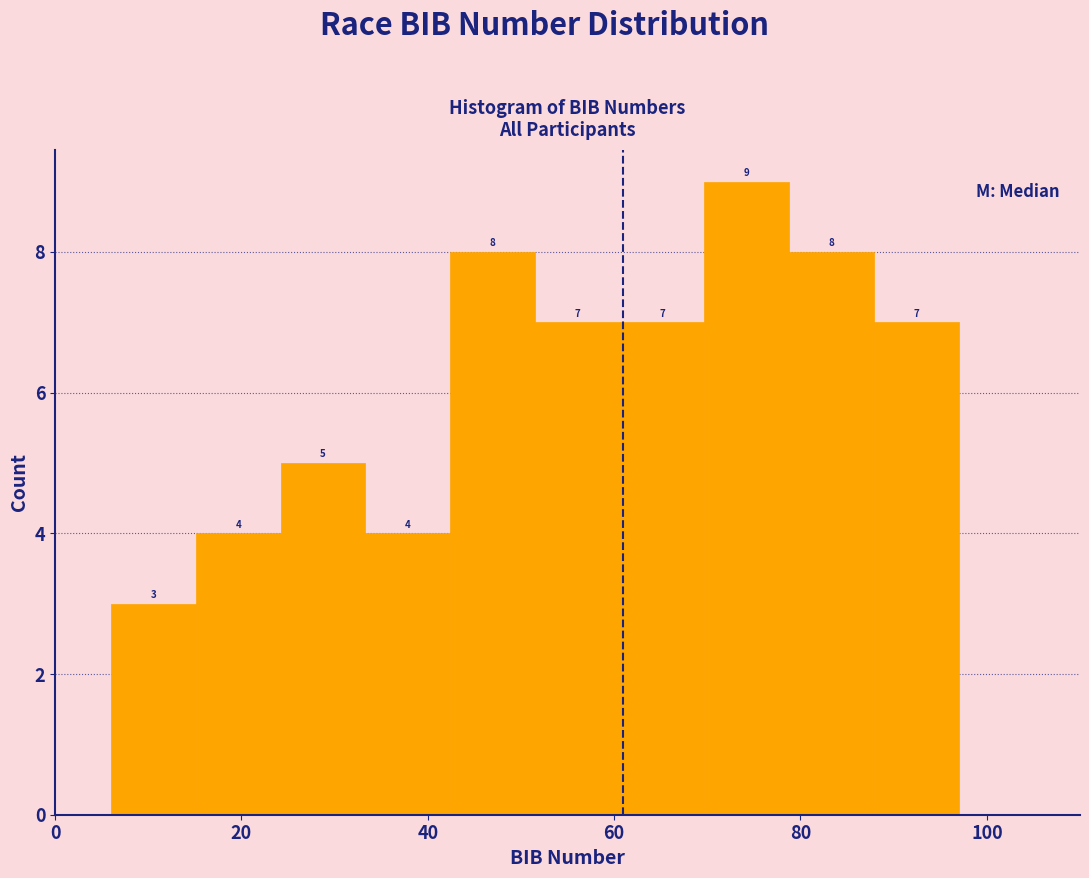

Reading left to right, list every bar in this chart as the range it spans on the x-axis followed by its height. The bar edges are not printed on the chart, so give them approximately, as read against the axis.

6 to 16: 3
16 to 24: 4
24 to 34: 5
34 to 42: 4
42 to 52: 8
52 to 60: 7
60 to 70: 7
70 to 78: 9
78 to 88: 8
88 to 98: 7